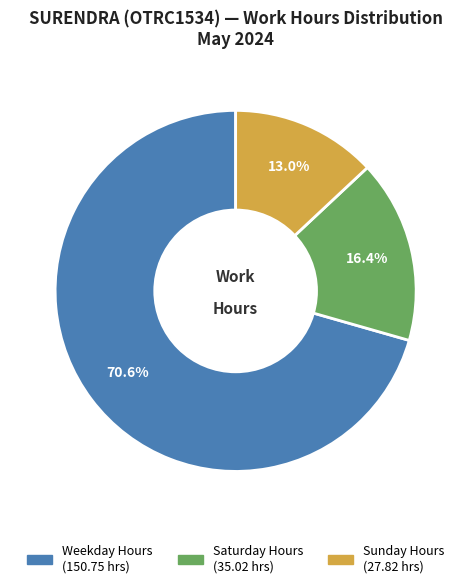

Is there any slice that represents more than half of the pie?

Yes